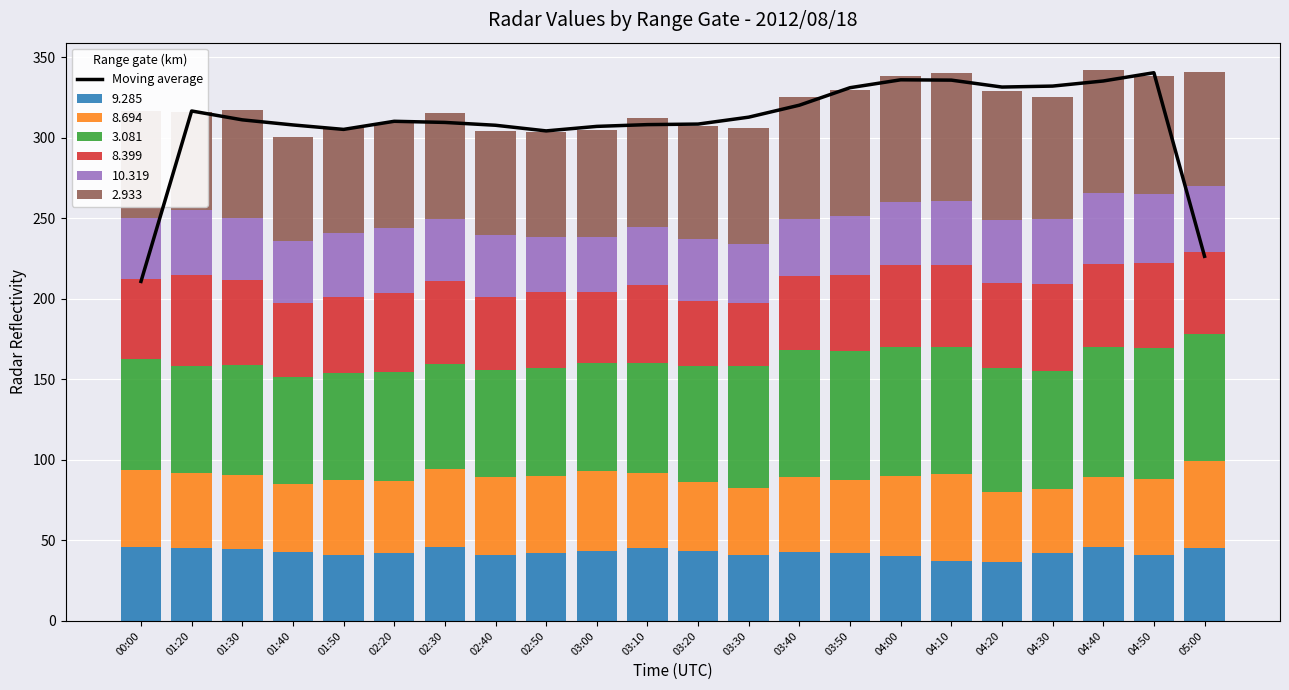

What is the smallest value displayed?

210.9